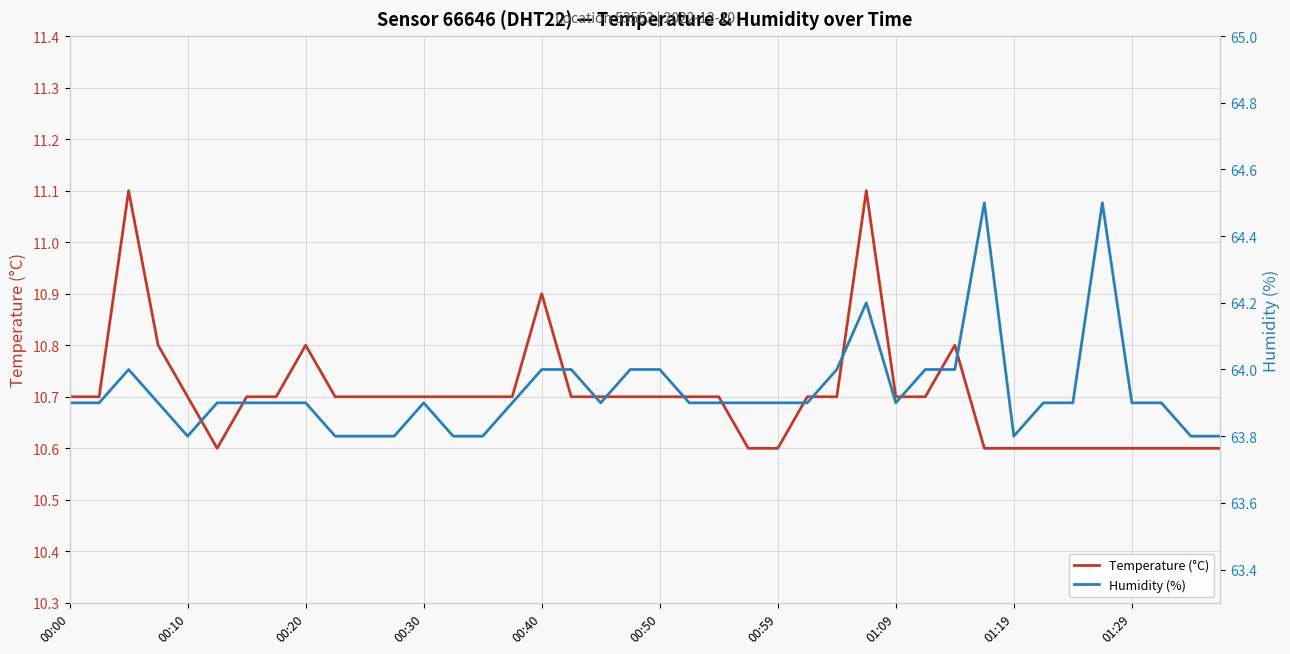

True or false: Humidity (%) and Temperature (°C) intersect in this chart.

False